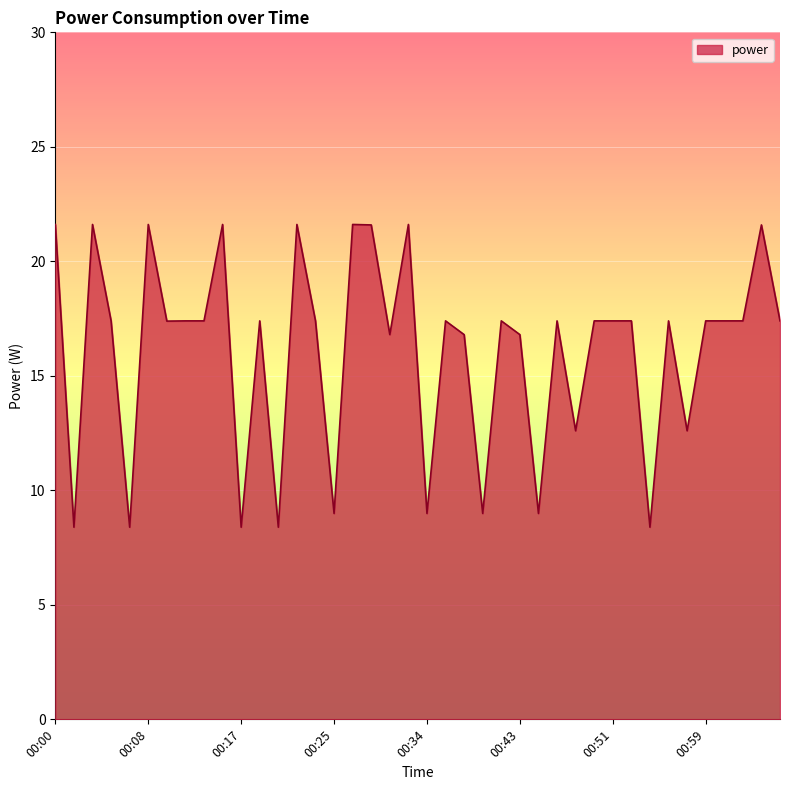

What is the greatest value displayed?

21.6